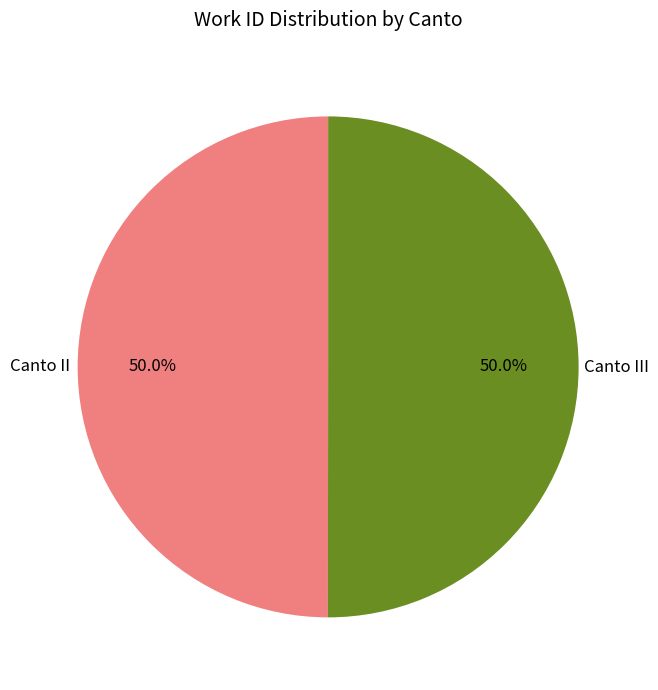

What is the ratio of the value at Canto III to the value at Canto II?

1.0